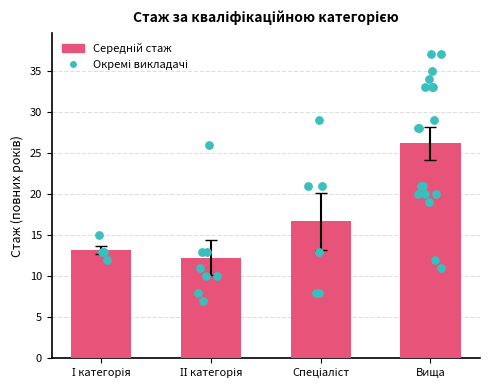

Is the value of Середній стаж (років) at Спеціаліст greater than the value of Кількість викладачів at І категорія?

Yes